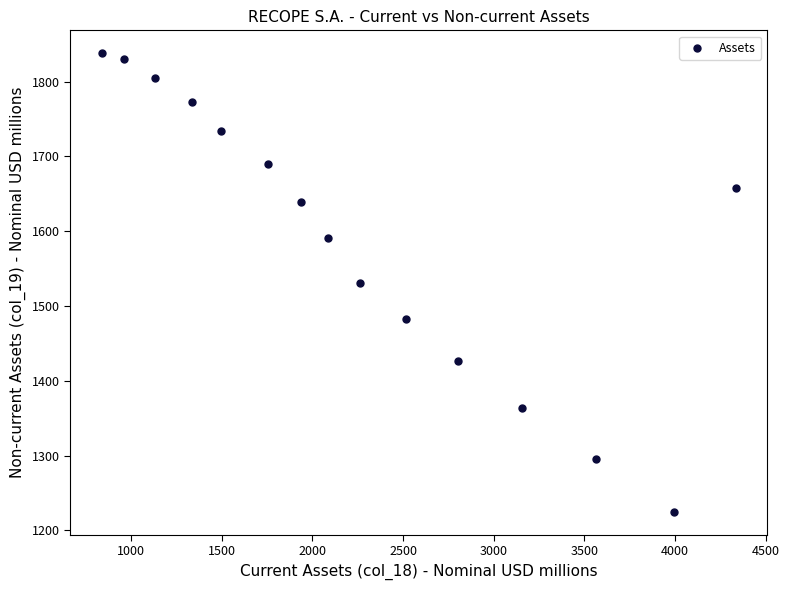

What is the range of Y values (max minus min)?

613.0